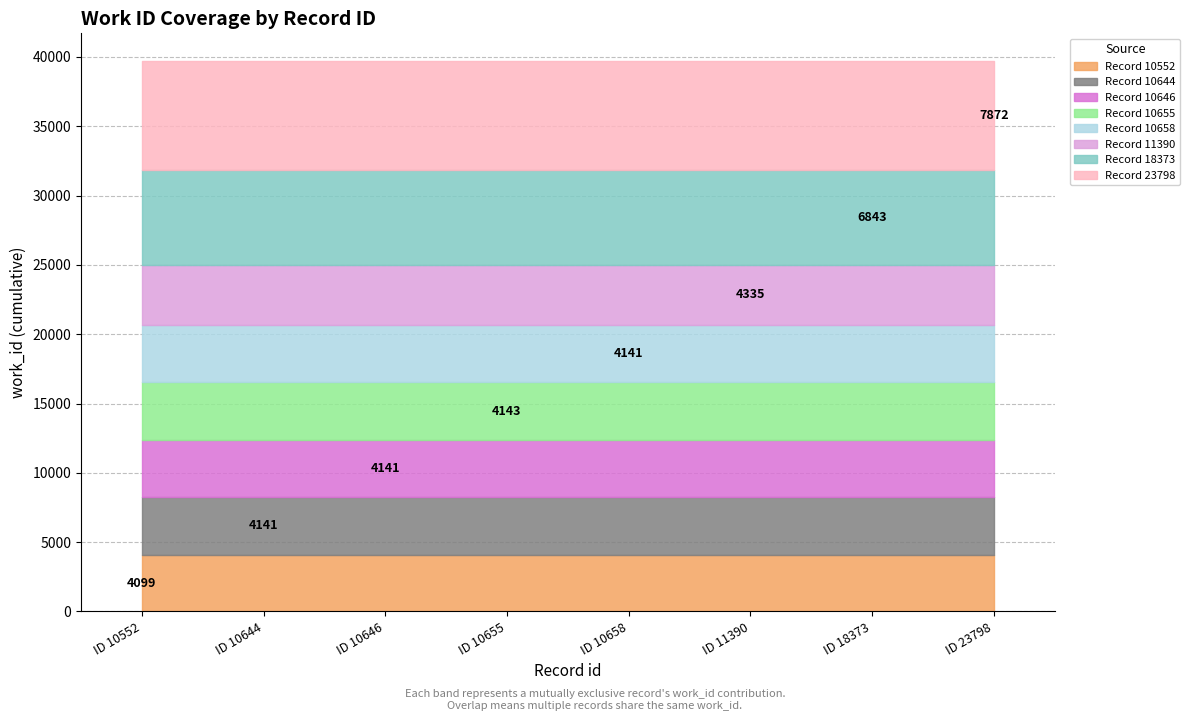

Where is the first local maximum?

10655